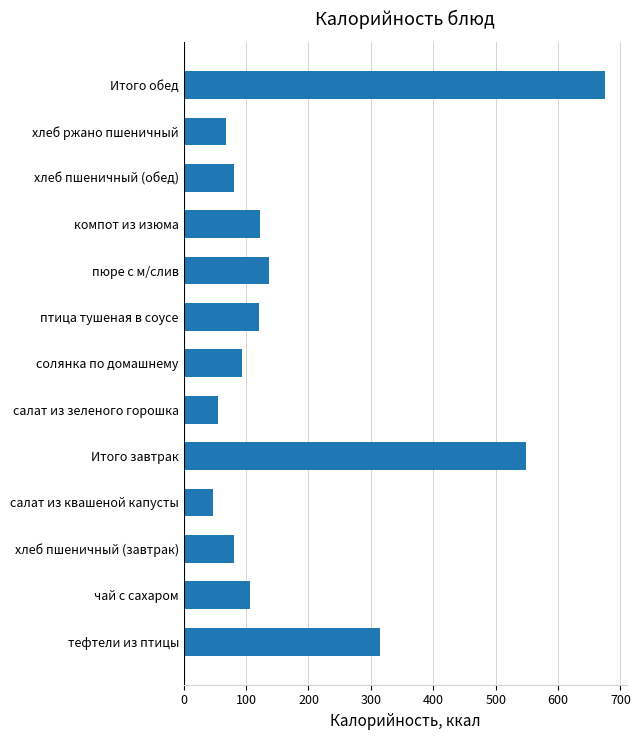

What is the average value?

188